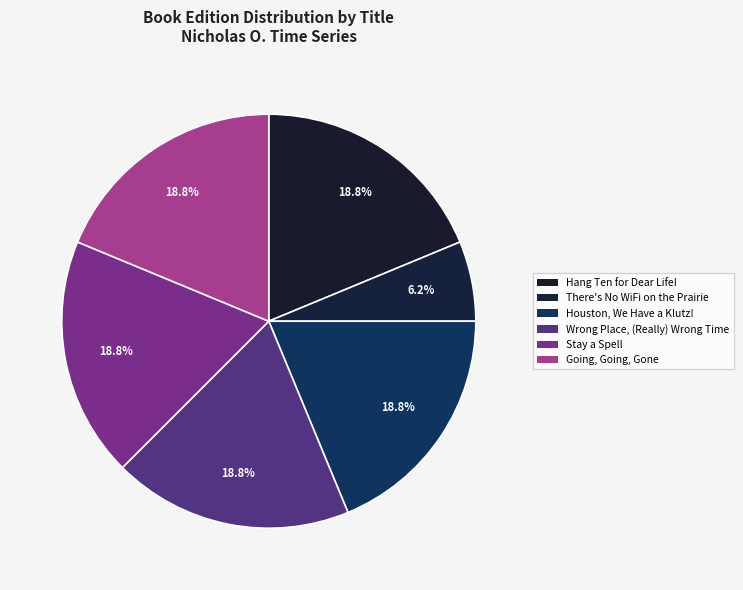

Count the number of slices in the pie.

6